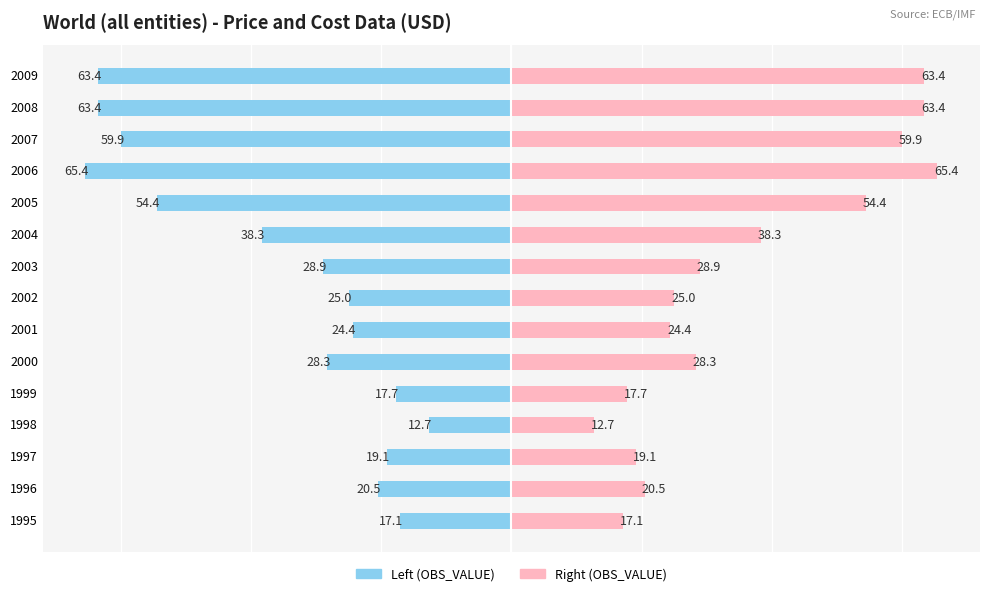

What is the difference between the maximum and minimum values in the OBS_VALUE (left) series?

52.7